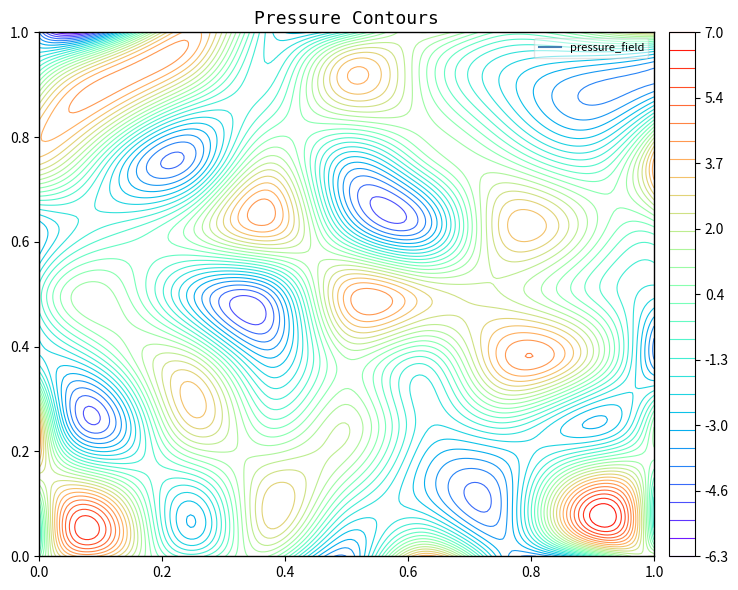

How many values in the 3 series exceed 5?

4